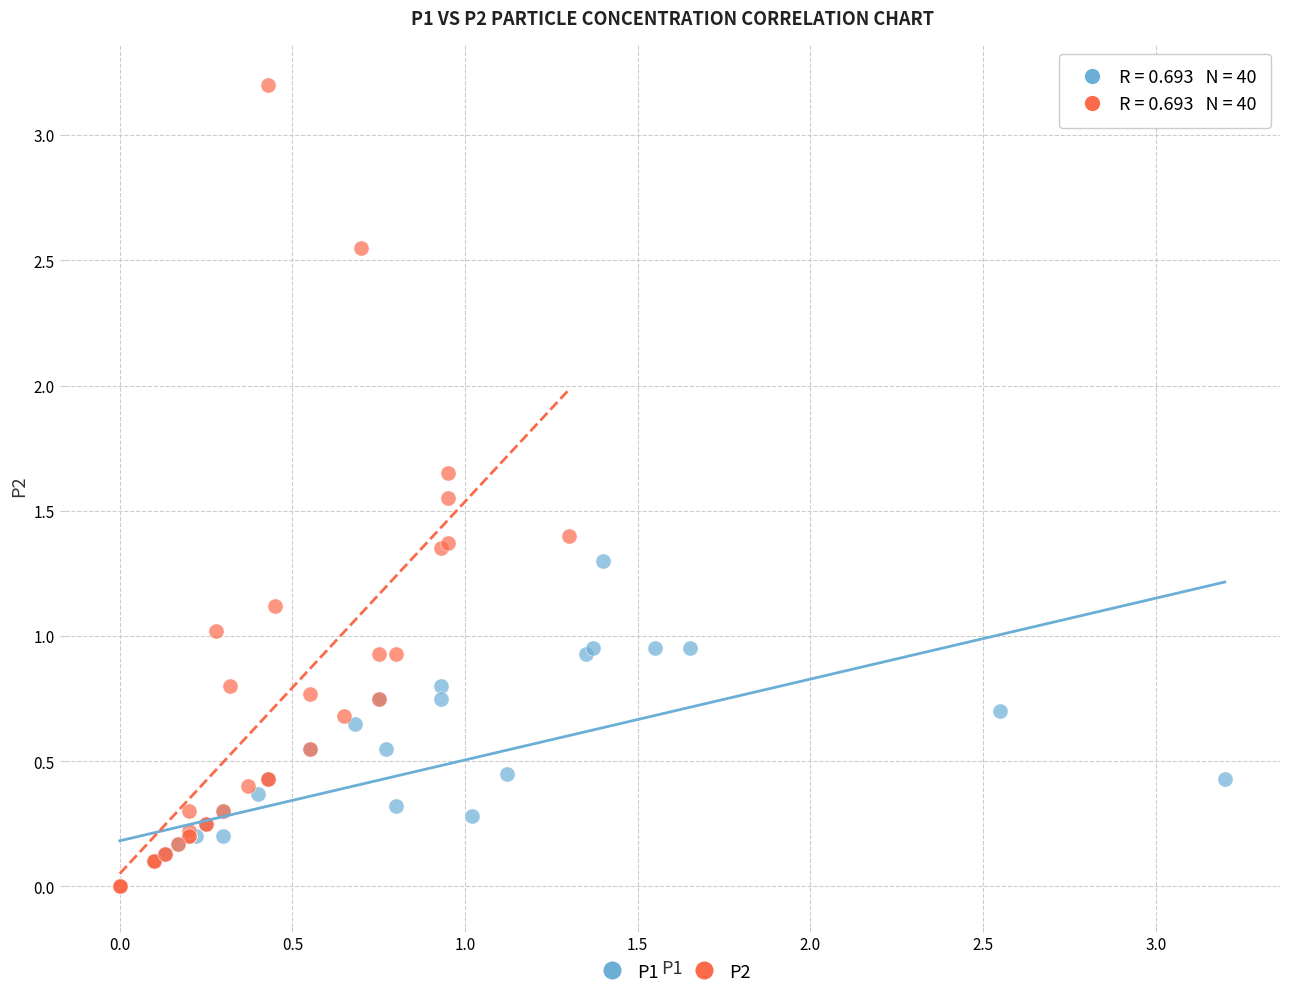

Which series contains the highest Y value?

P2